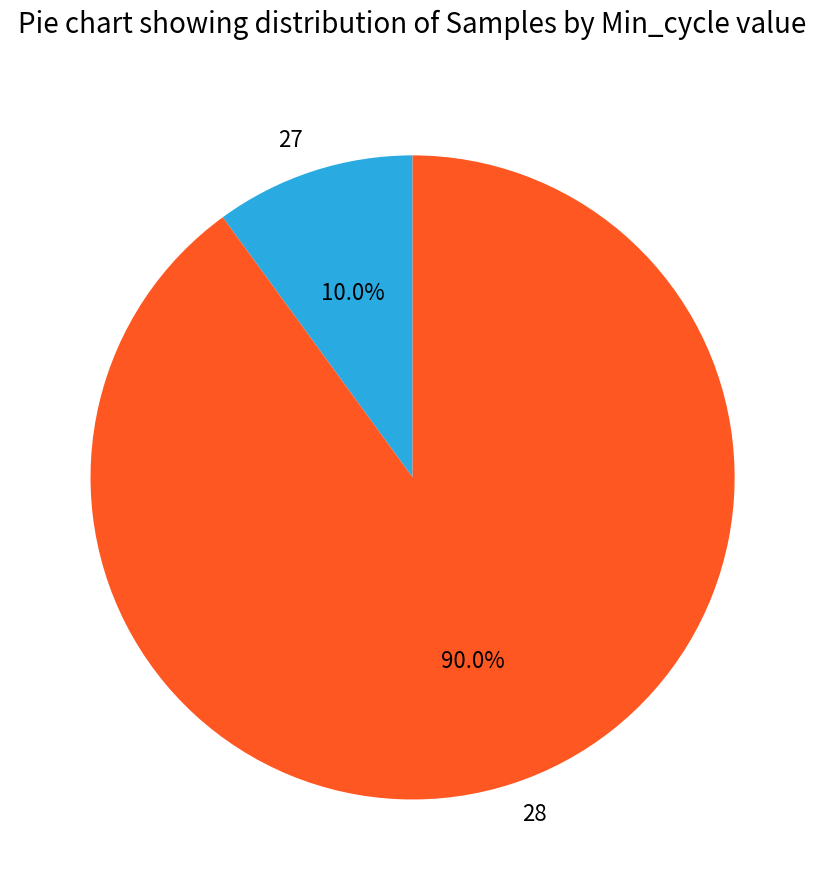

The 27 slice represents 15% of the pie. True or false?

False